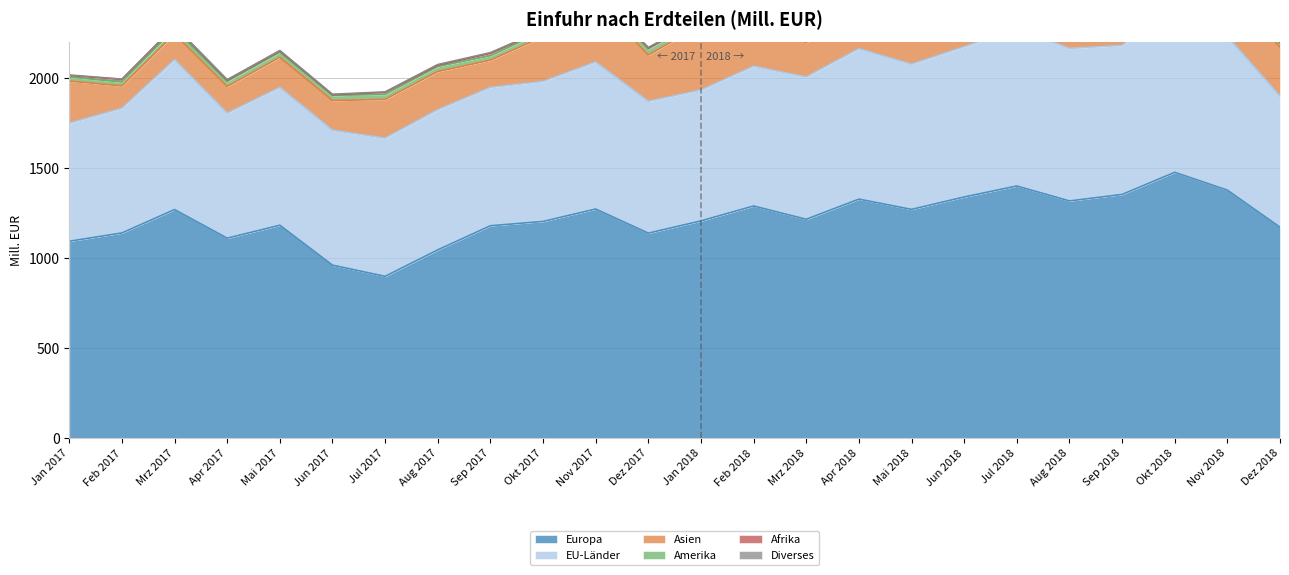

True or false: EU-Länder has more than 0 interior local peaks.

True